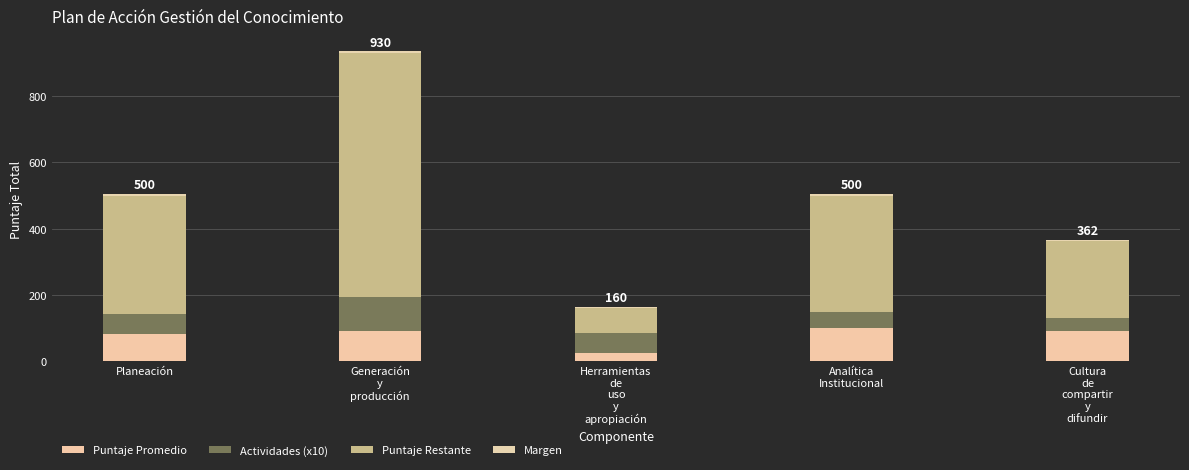

How many data points in Puntaje Promedio are less than 90?

2